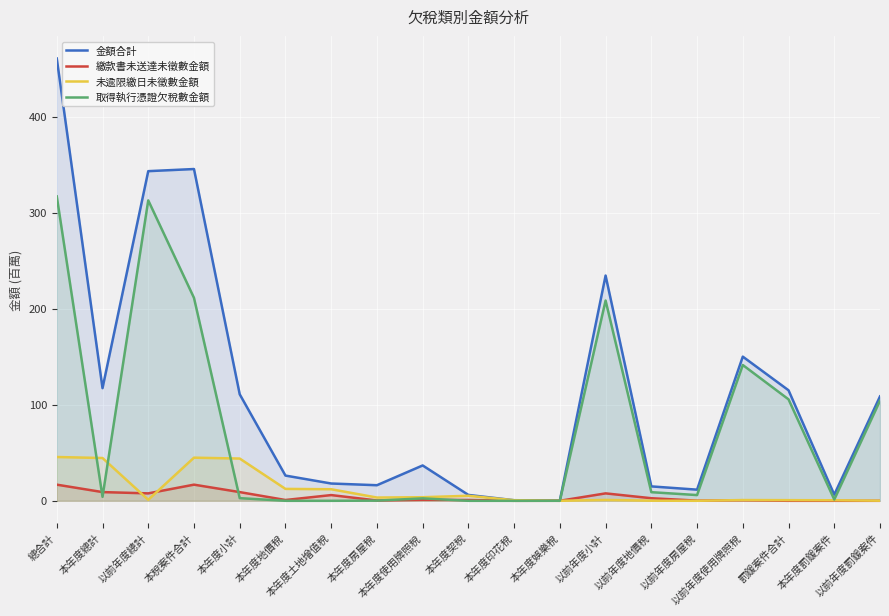

What is the difference between the 金額合計 values at 罰鍰案件合計 and 本年度印花稅?

114.6